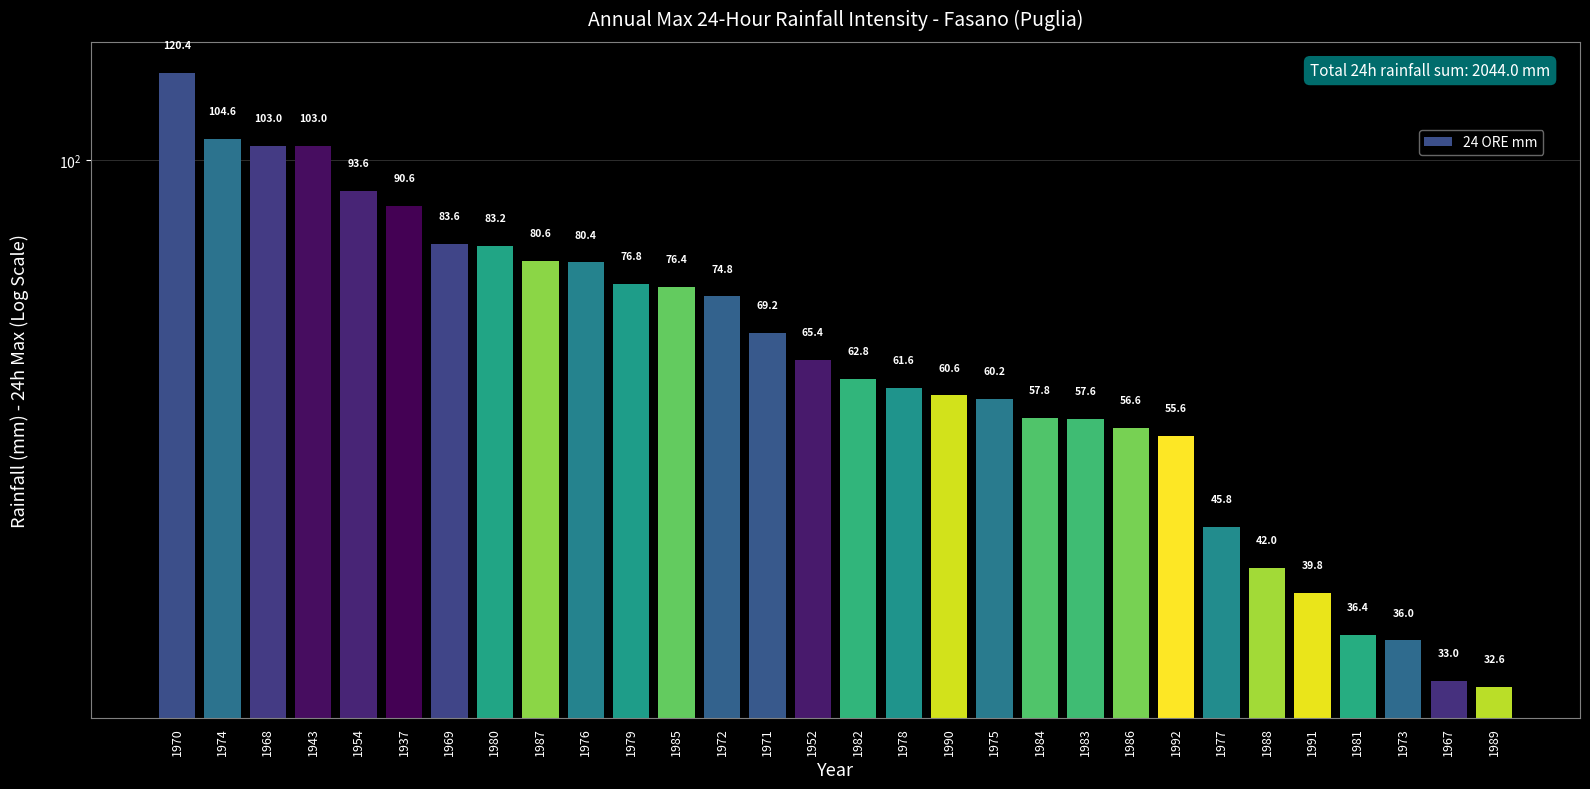

At which category does the chart reach its peak across all series?

1970